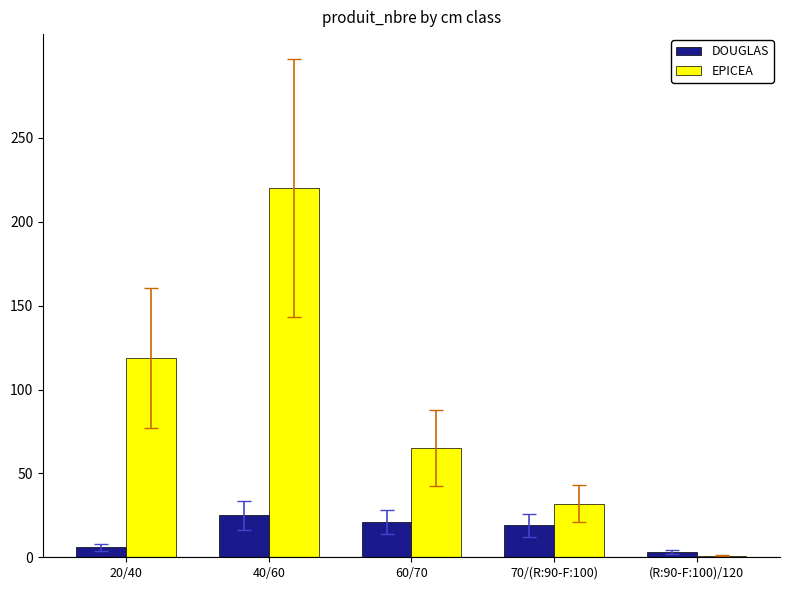

Is it true that EPICEA equals 220 at 40/60?

True